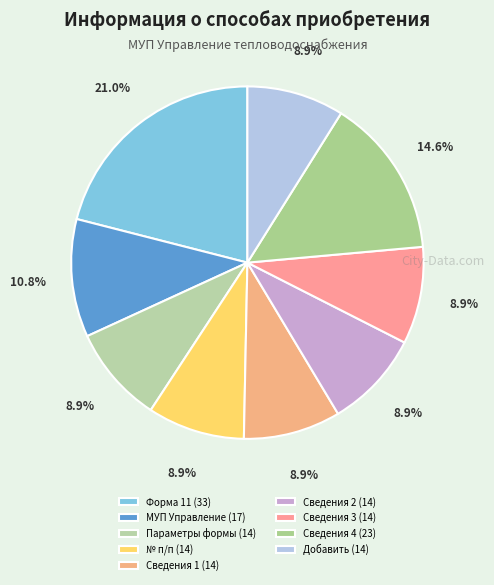

Does any single category account for the majority?

No